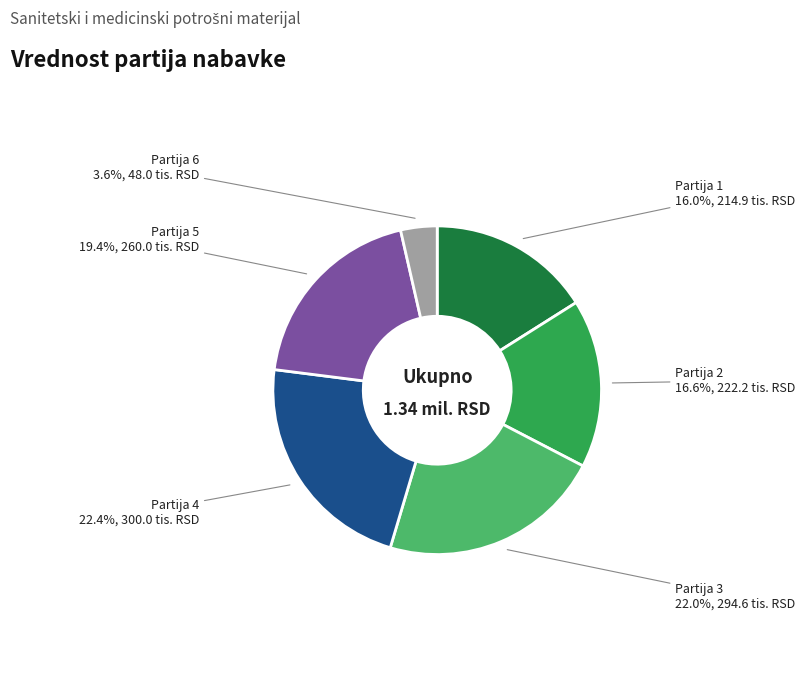

Is Partija 4 the majority of the pie?

No